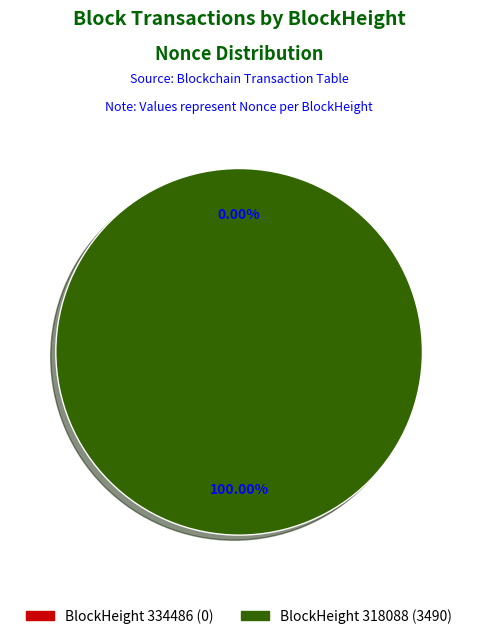

Which category has the biggest portion of the pie?

318088